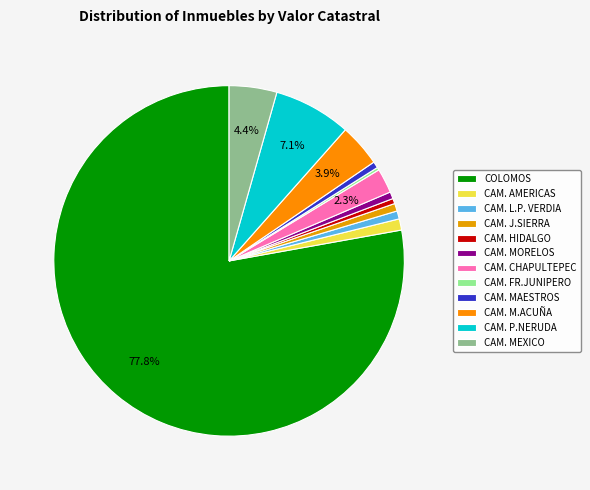

How many slices are in this pie chart?

12